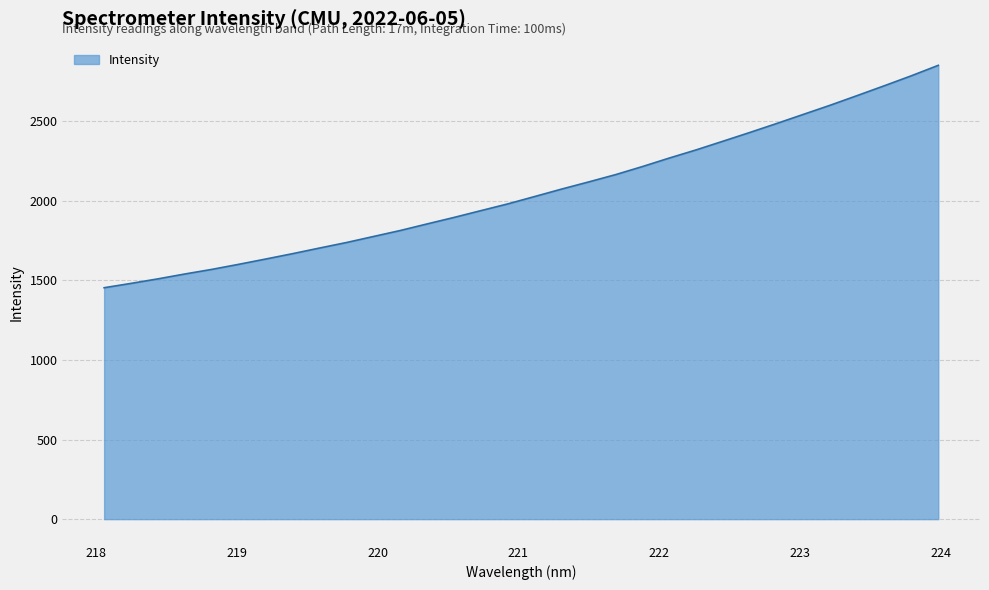

What is the maximum value shown in the chart?

2849.9